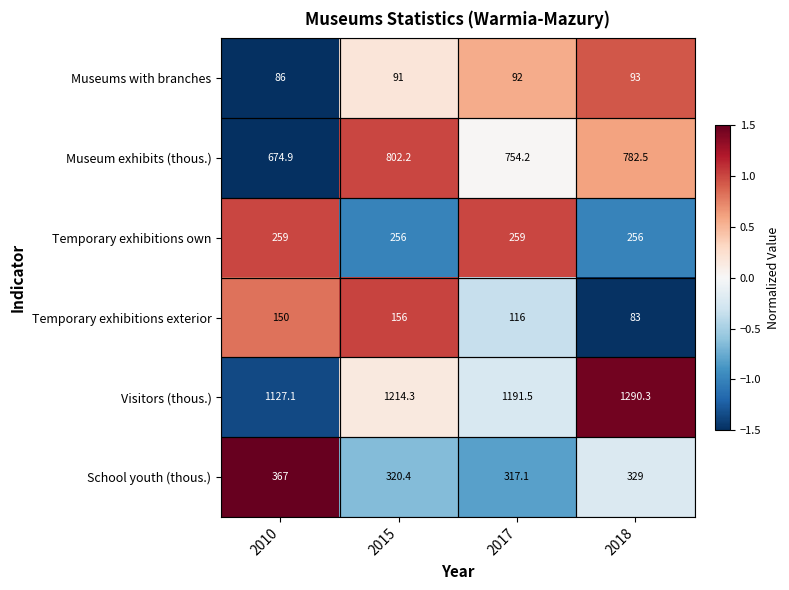

Which series has the largest total across all categories?

Visitors (thous.)